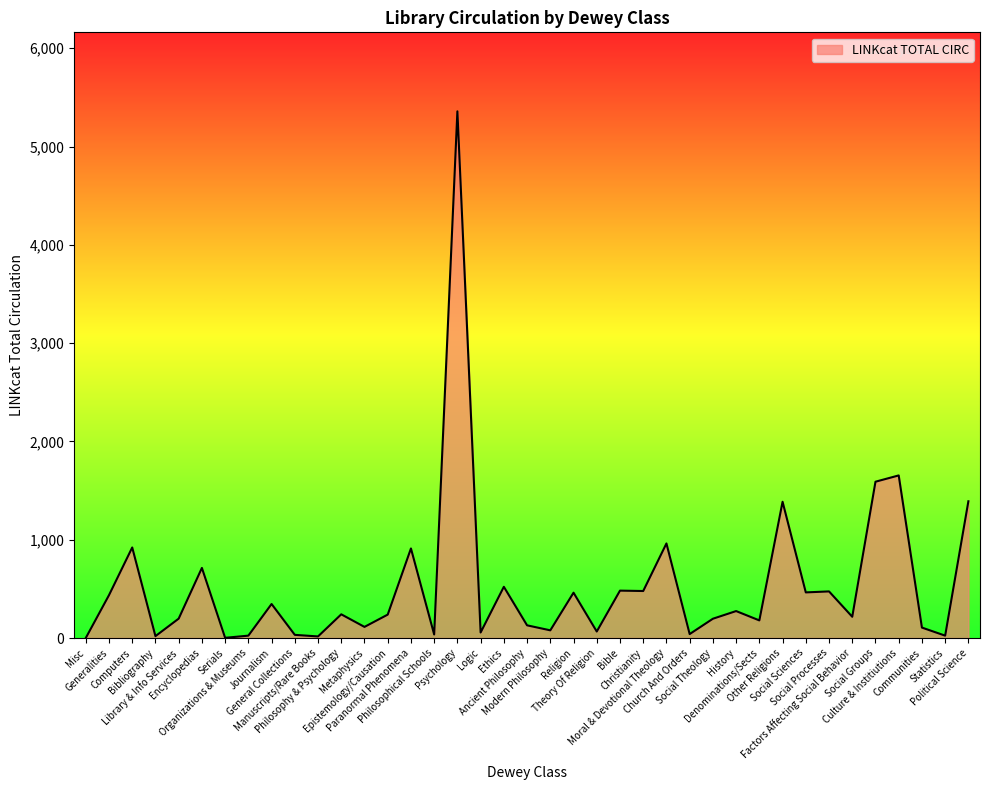

What is the sum of the values at Other Religions and Moral & Devotional Theology?

2348